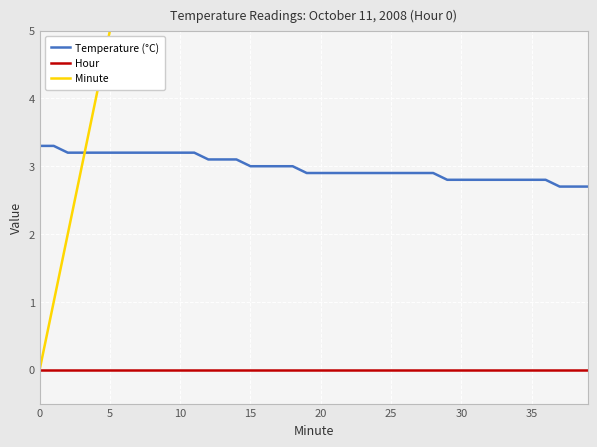

What is the value of the Temperature (°C) point at the 37th from the left?

2.8